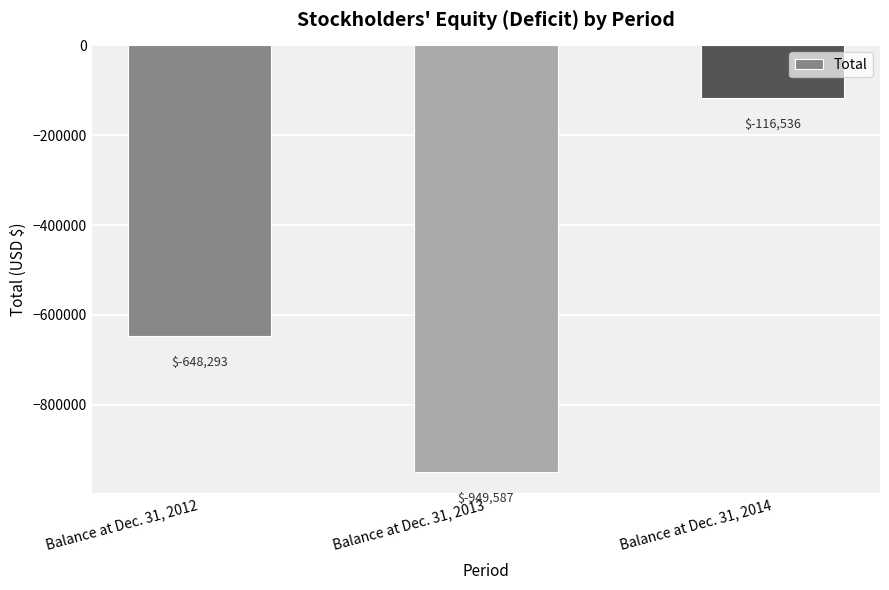

What is the change in value from Balance at Dec. 31, 2012 to Balance at Dec. 31, 2014?

+531757